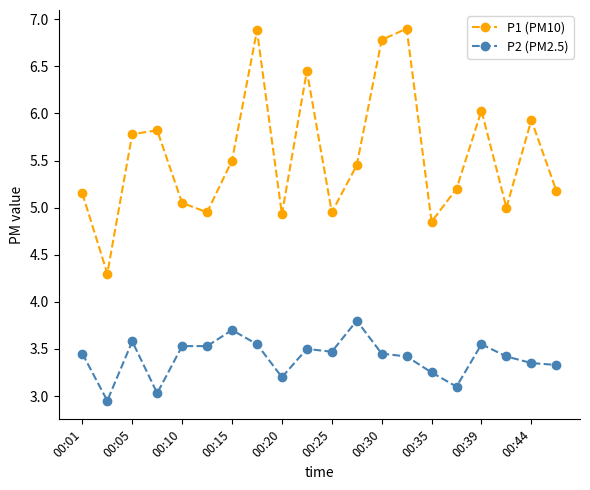

True or false: P1 (PM10) and P2 (PM2.5) intersect in this chart.

False